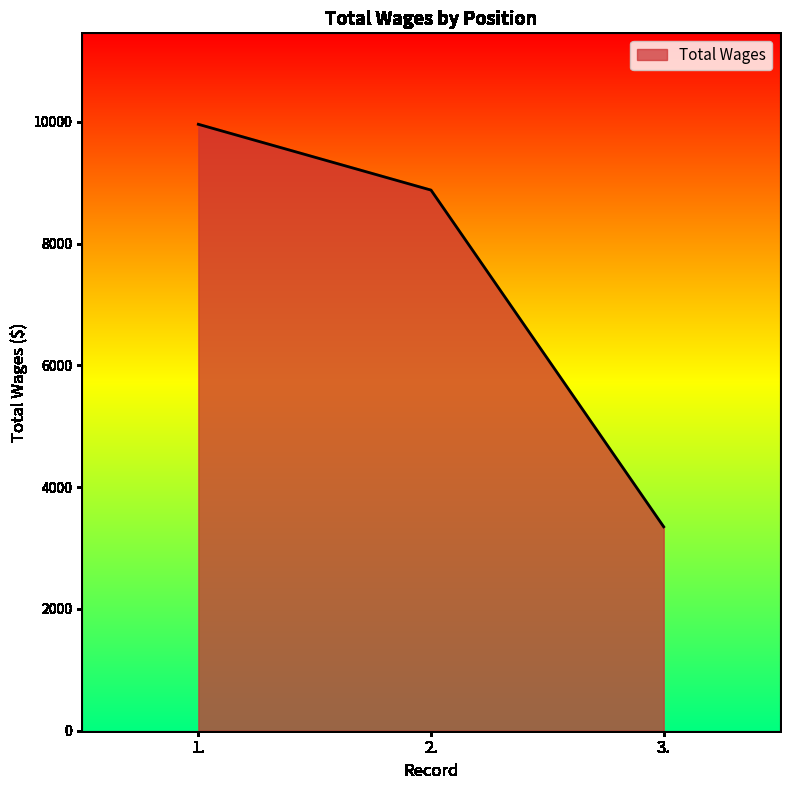

Count the number of categories in the chart.

3